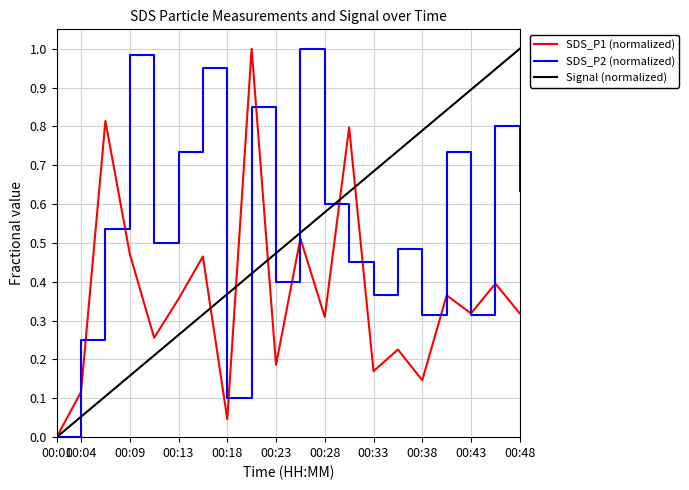

Which series has the largest total across all categories?

SDS_P2 (normalized)